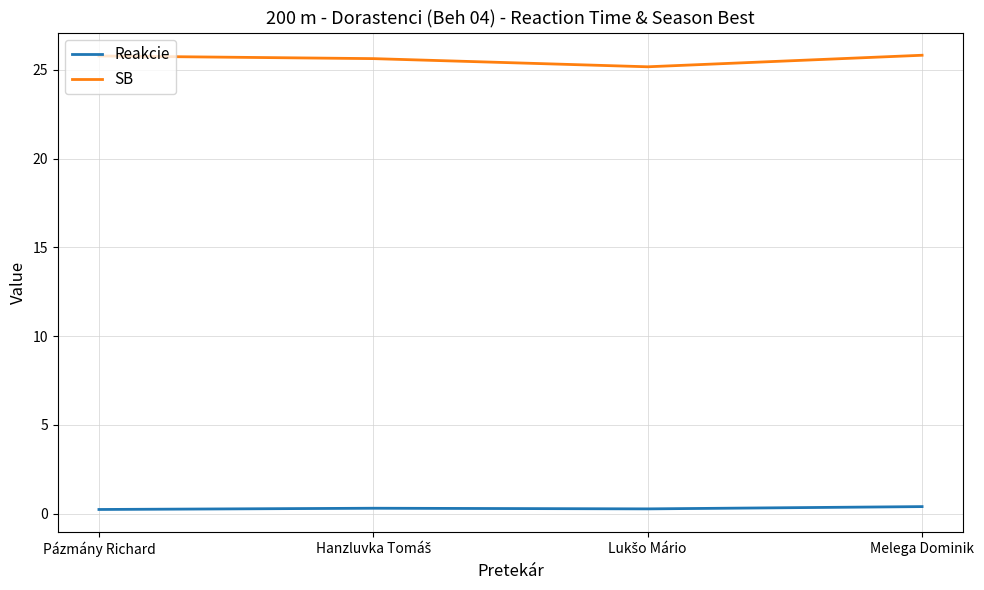

What is the difference between the second highest and minimum values in the SB series?

0.6